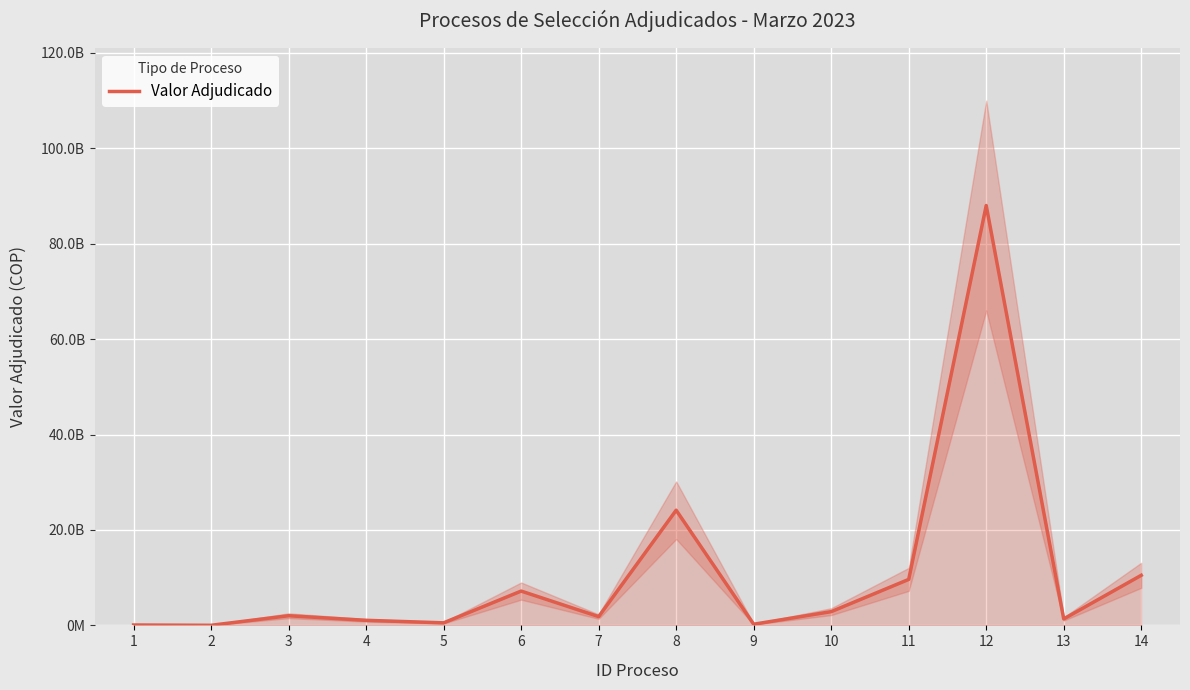

Reading left to right, list all the values displayed in this chart.

1=81741814	2=19999806	3=2025145951	4=1062524820	5=536295652	6=7192123272	7=1839108705	8=24140460702	9=243538817	10=2879979180	11=9638325921	12=87998178902	13=1354905492	14=10500897914